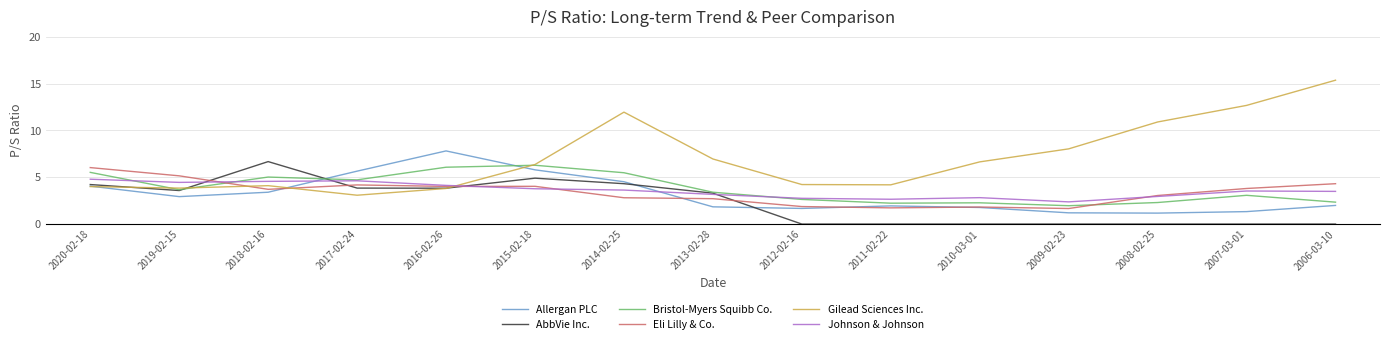

What is the average value of the AbbVie Inc. series?

2.3